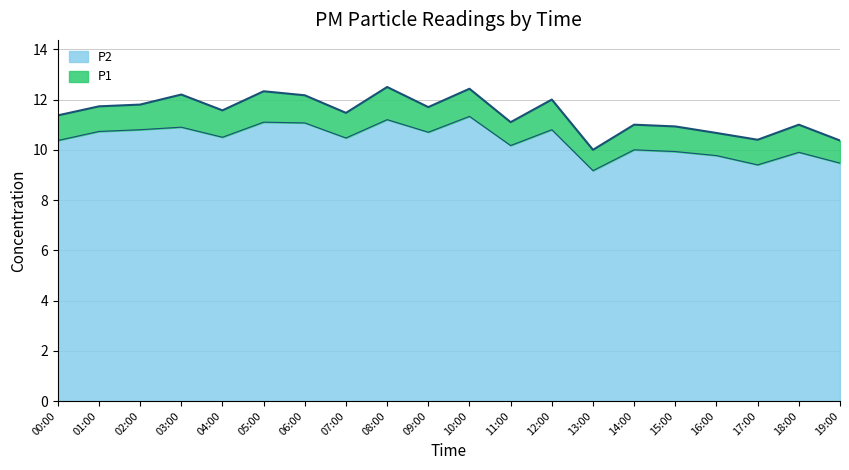

Rank the series at 18:00 from highest to lowest value.

P1, P2